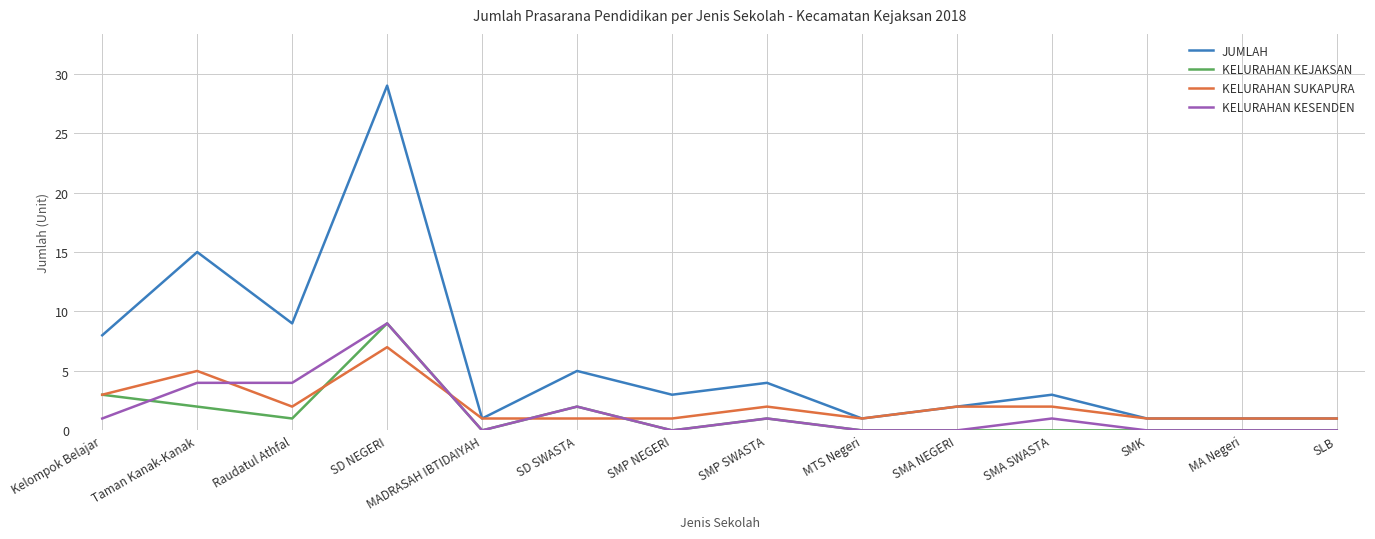

What is the difference between the maximum and second lowest values in the KELURAHAN KESENDEN series?

9